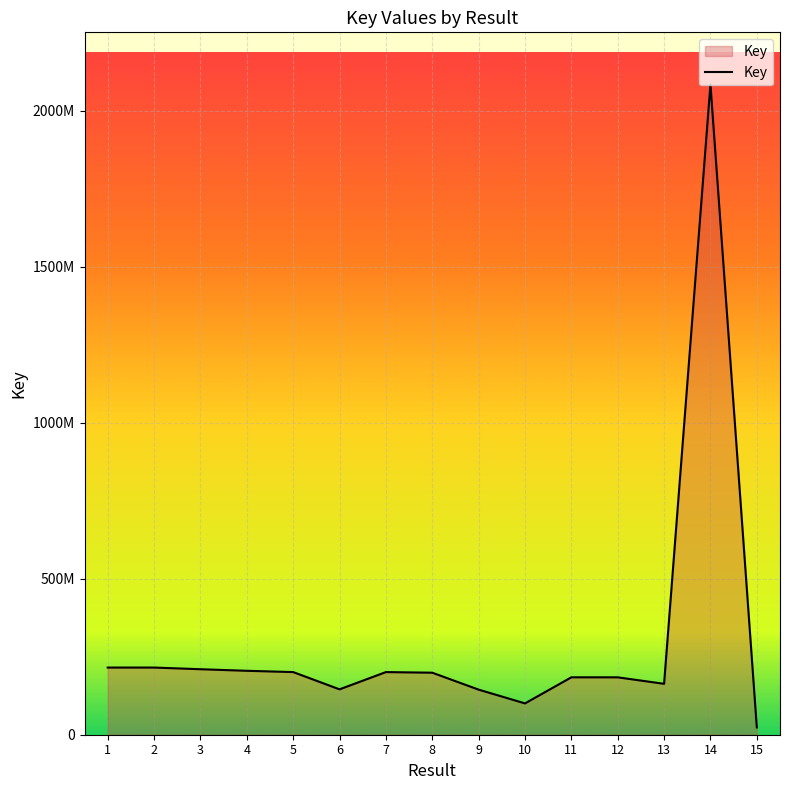

What is the value of the 7th point from the left?

200781388